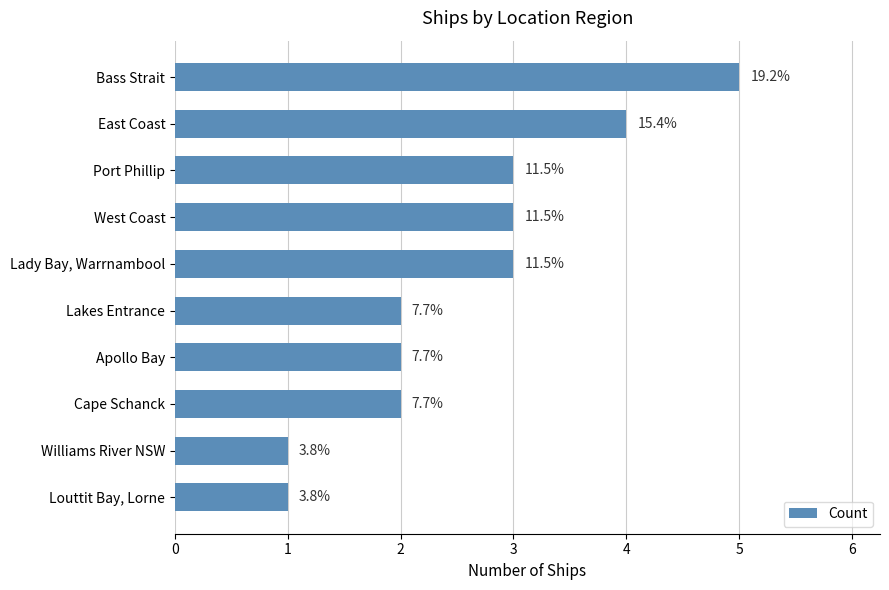

Are the bars horizontal?

Yes